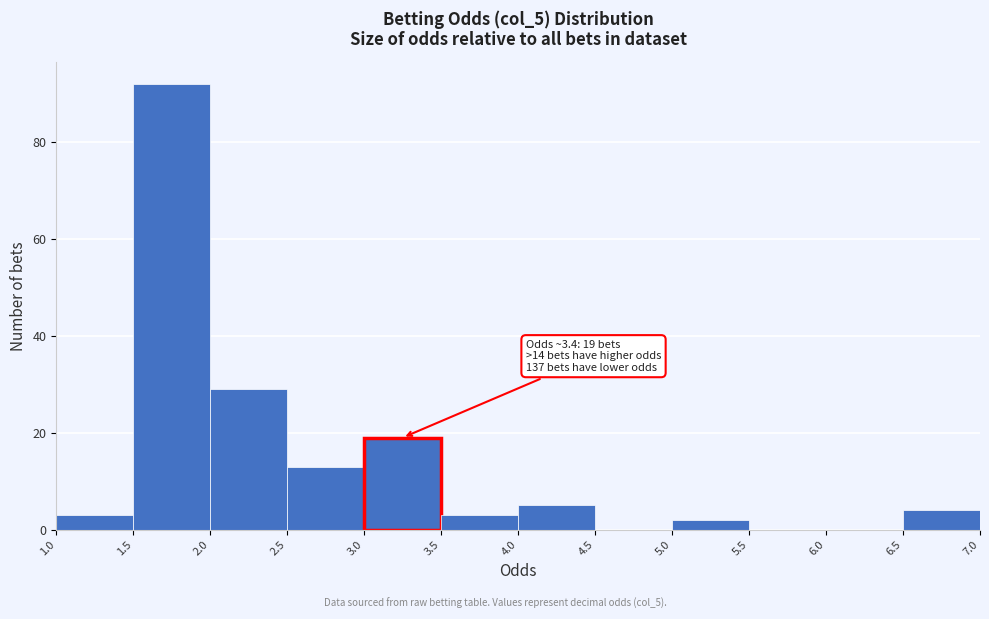

Over which range of the x-axis is the bar tallest?

1.5 to 2.0